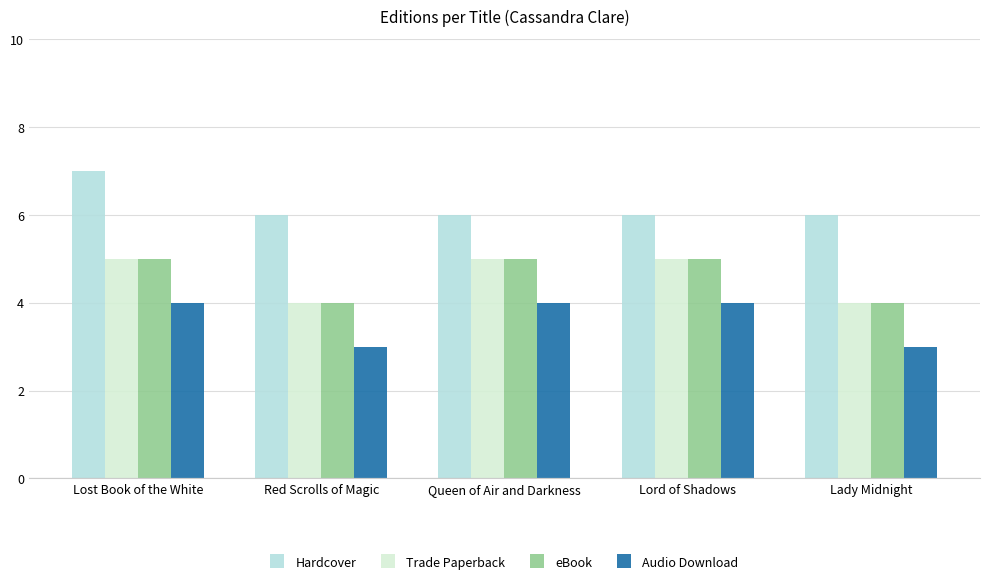

How many groups of bars are there?

5